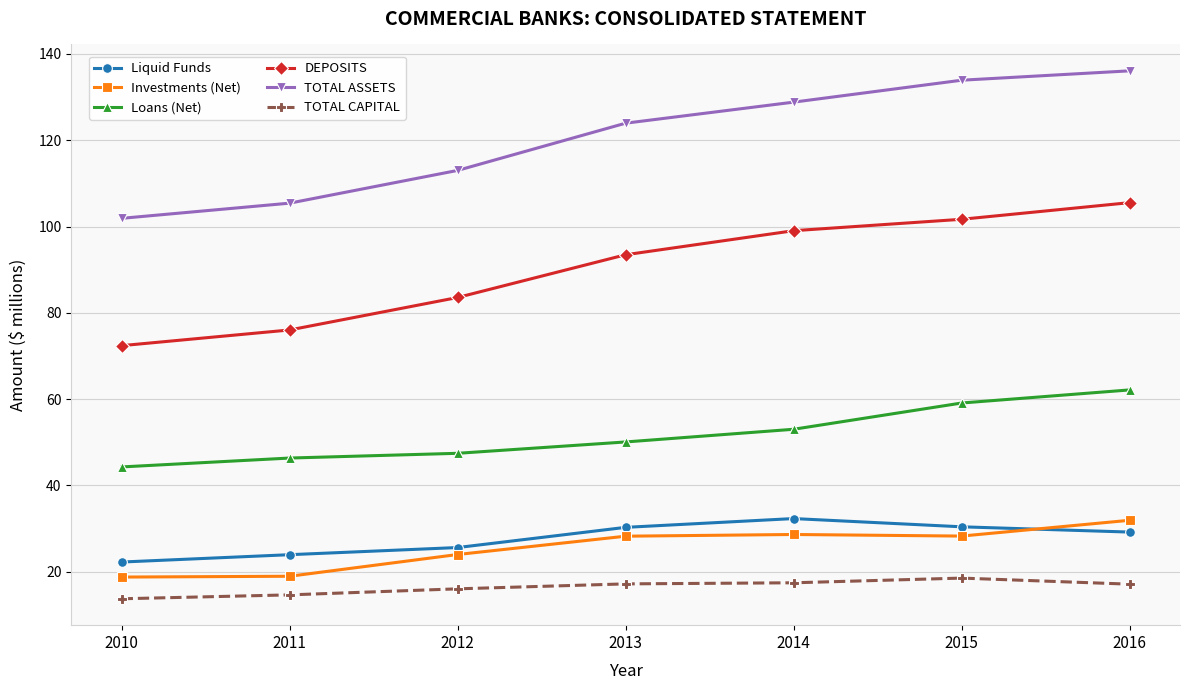

What is the value of the DEPOSITS point at the 6th from the left?

101.7